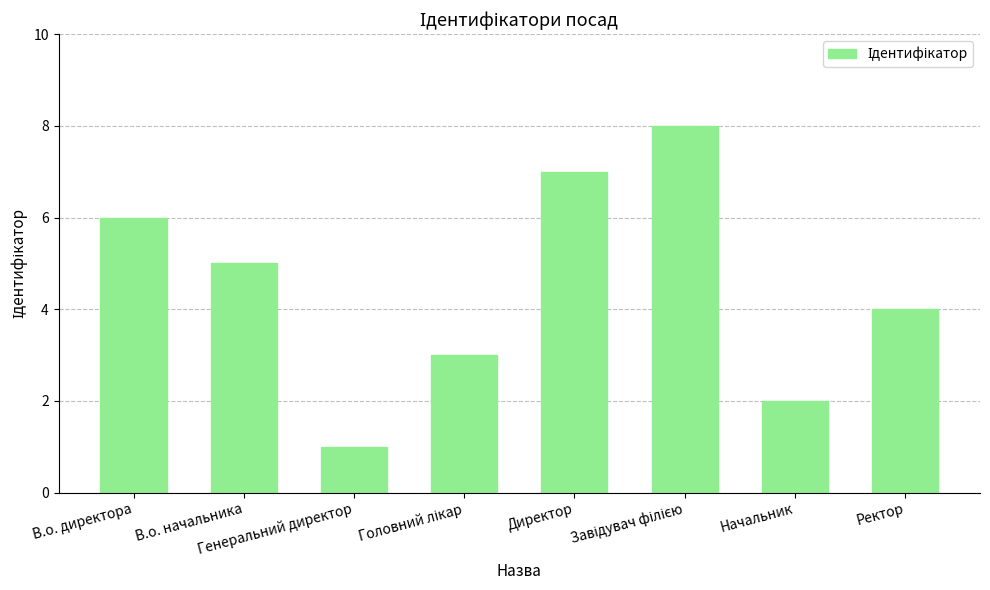

What is the sum of the values at Начальник and В.о. начальника?

7